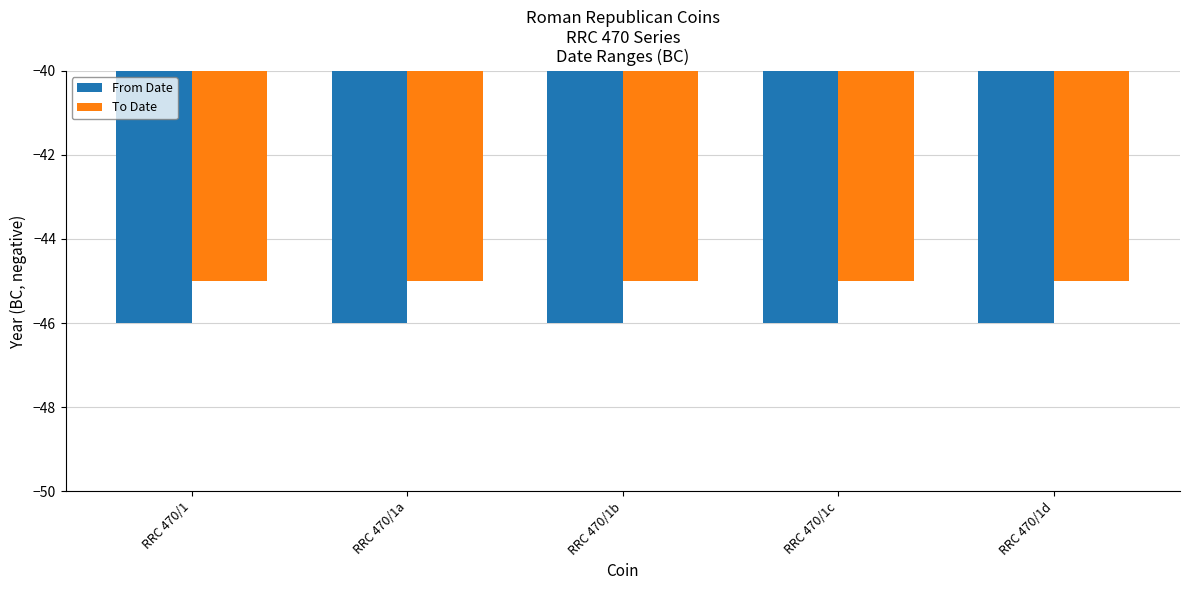

What is the spread (max minus min) of values at RRC 470/1b?

1